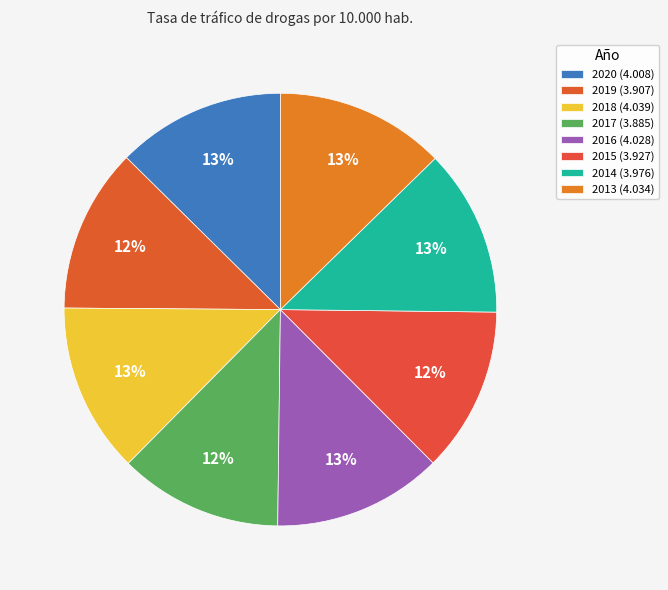

The 2018 slice represents 22% of the pie. True or false?

False